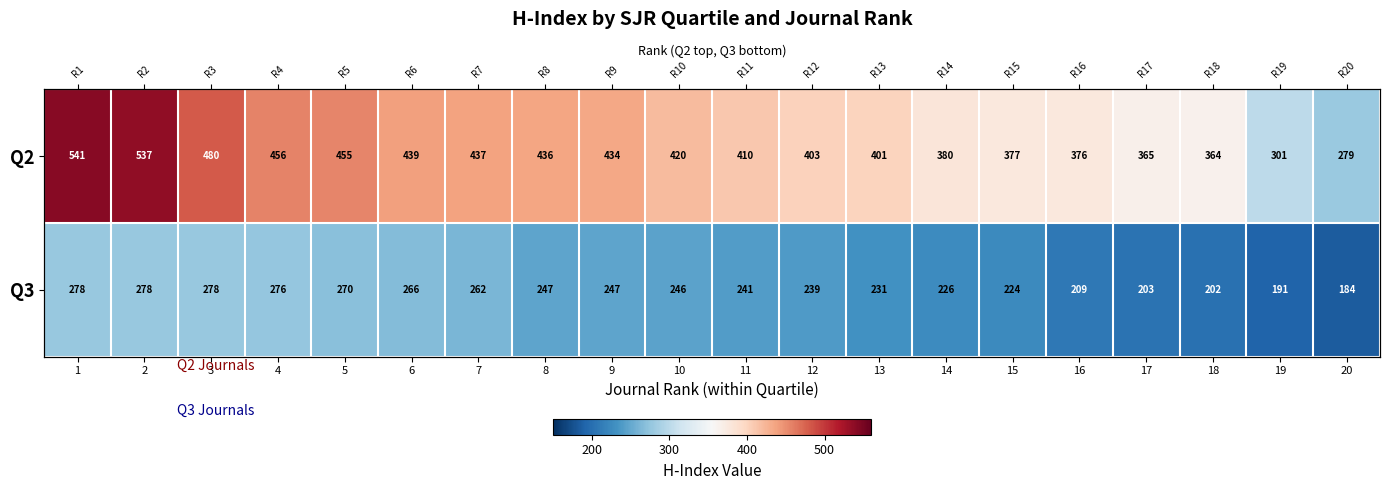

What is the spread (max minus min) of values at 16?

167